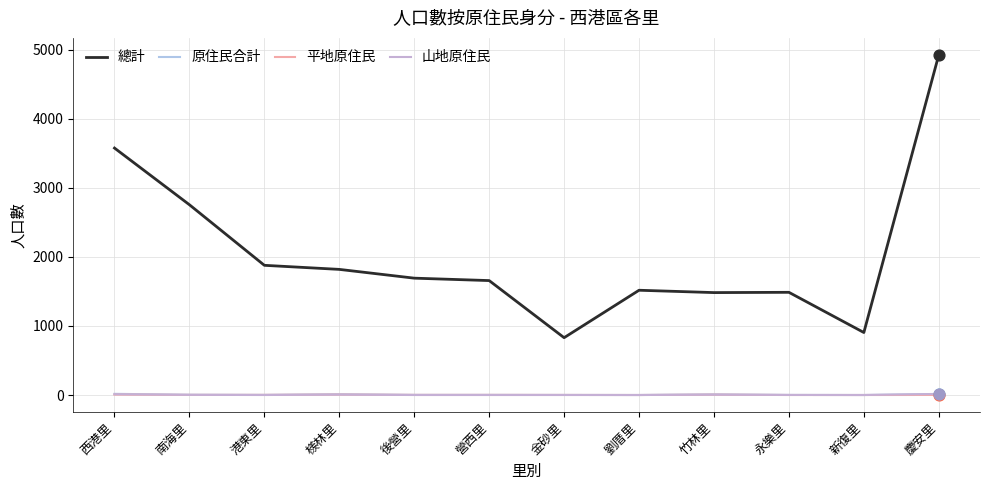

Which series has the largest total across all categories?

總計